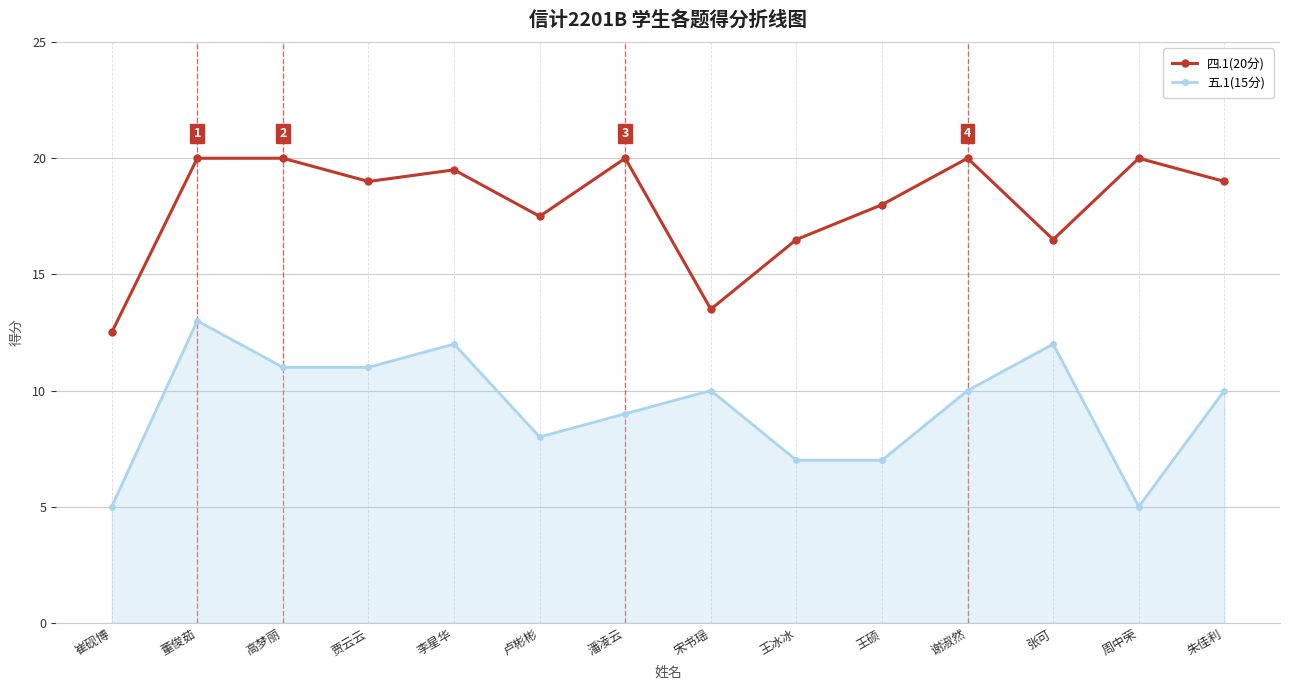

The 四.1(20分) series shows 20.0 at 潘凌云. True or false?

True